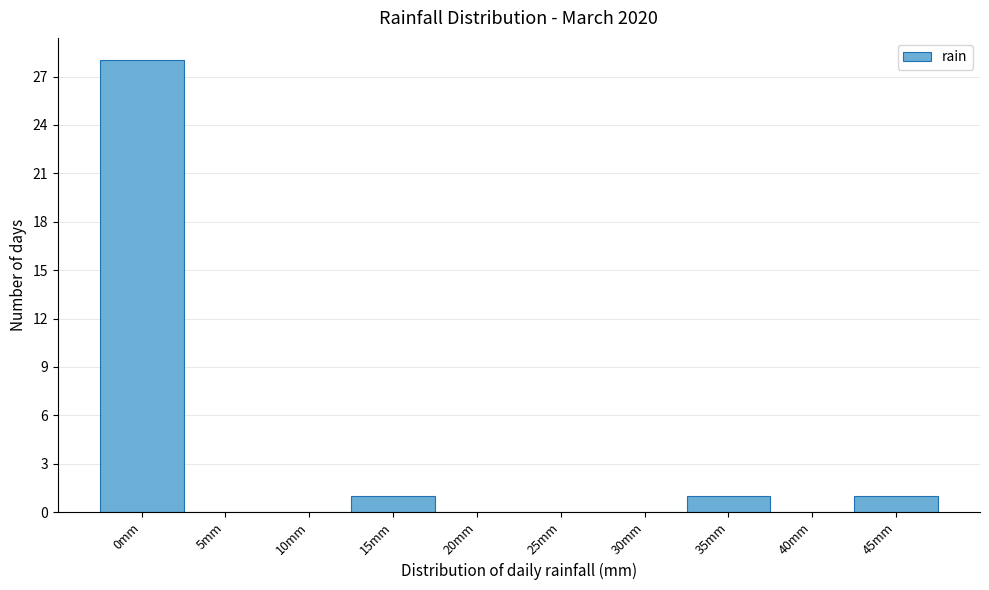

Reading left to right, list all the values displayed in this chart.

0mm=28	5mm=0	10mm=0	15mm=1	20mm=0	25mm=0	30mm=0	35mm=1	40mm=0	45mm=1